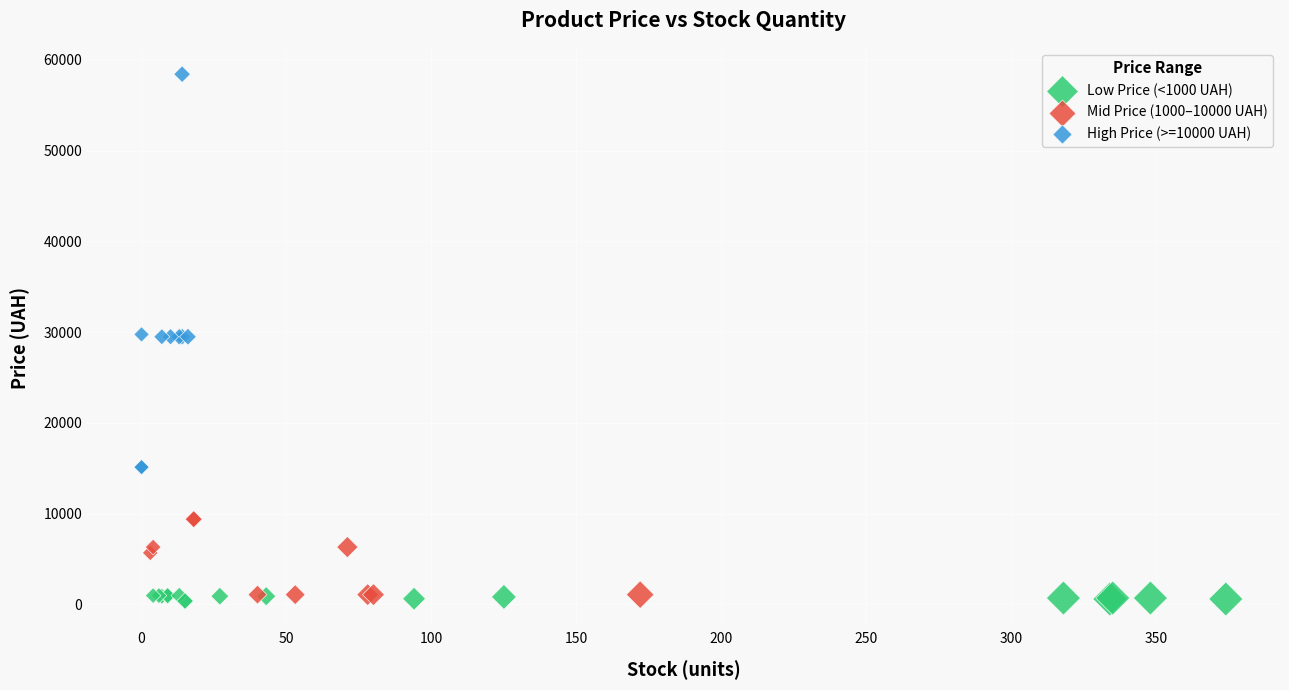

Which series reaches the maximum Y coordinate?

High Price (>=10000 UAH)